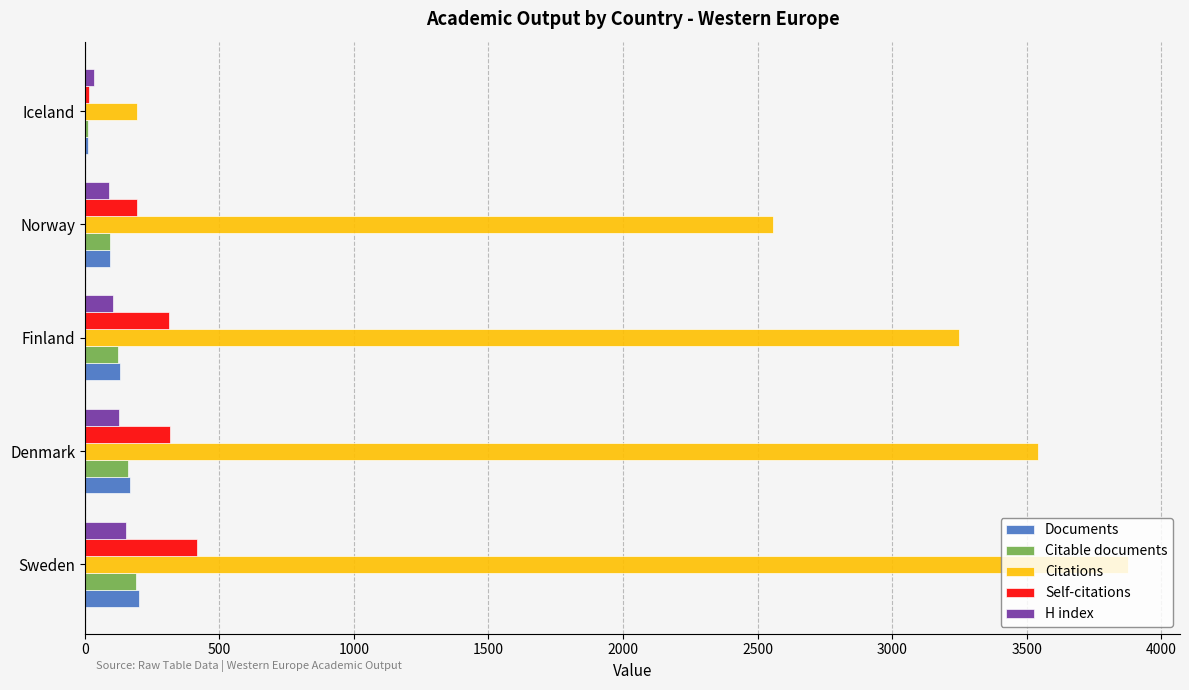

Between Sweden and Denmark, which series saw the biggest shift?

Citations